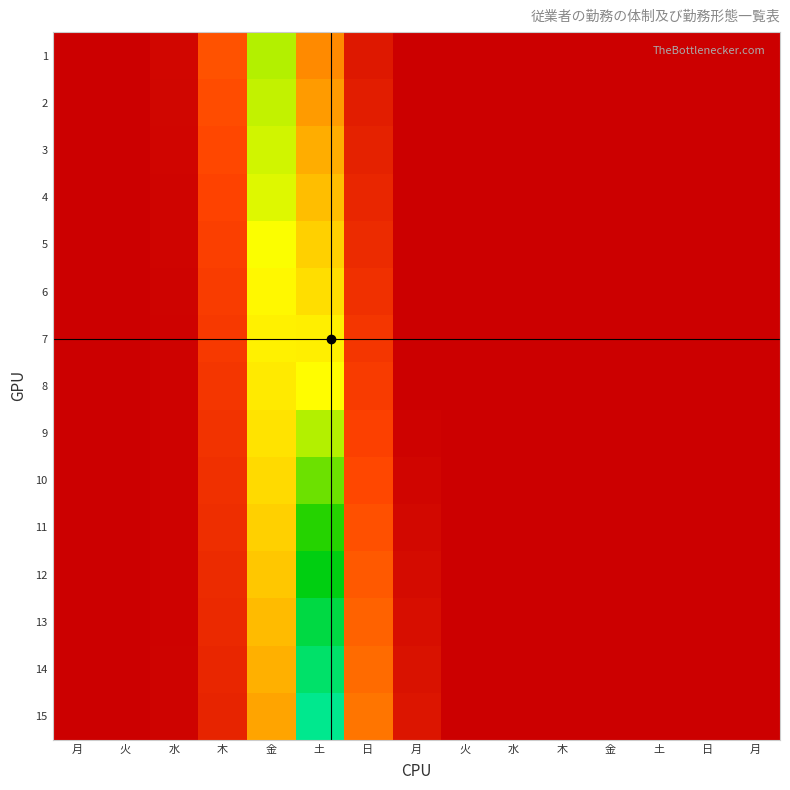

Between 日 and 水, which is larger?

水